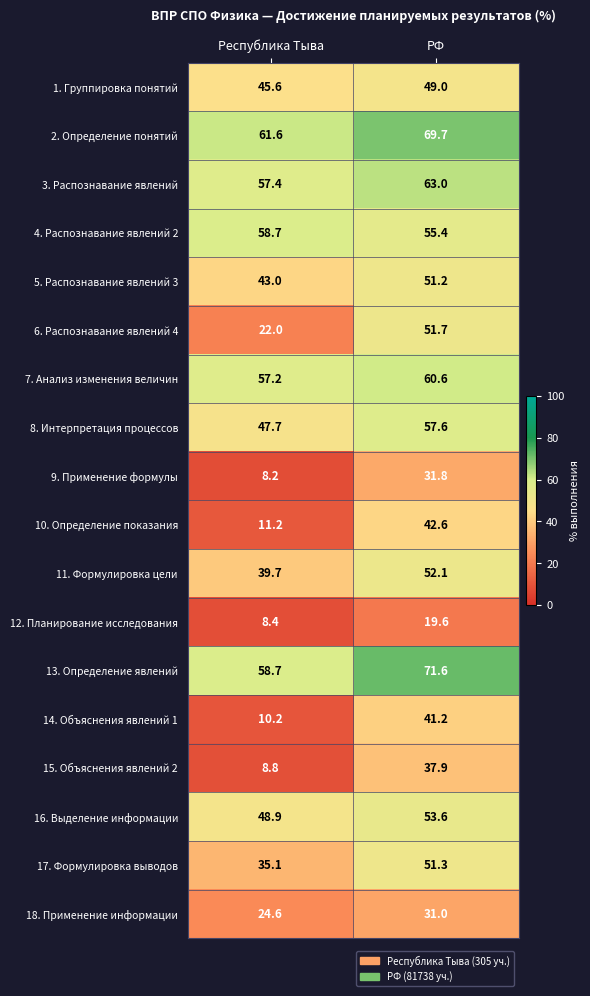

Which series has the largest range (max minus min)?

10. Определение показания